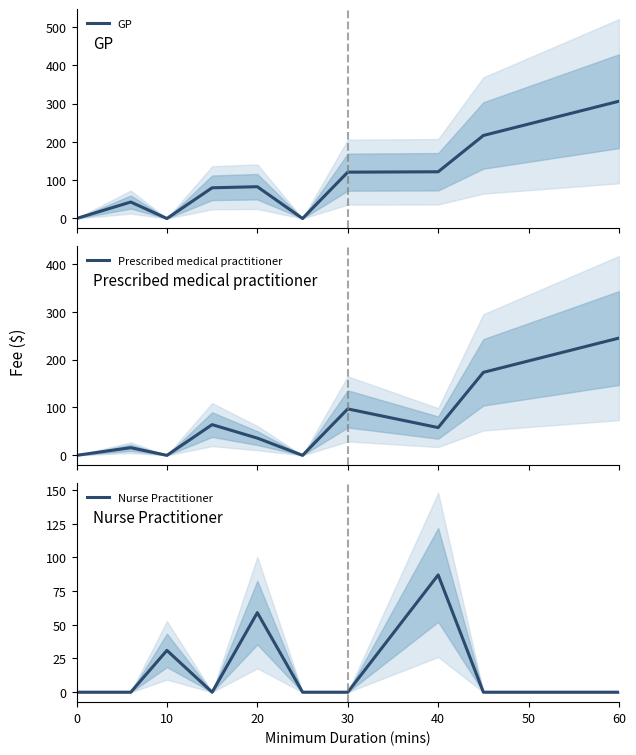

Which series has the largest total across all categories?

GP